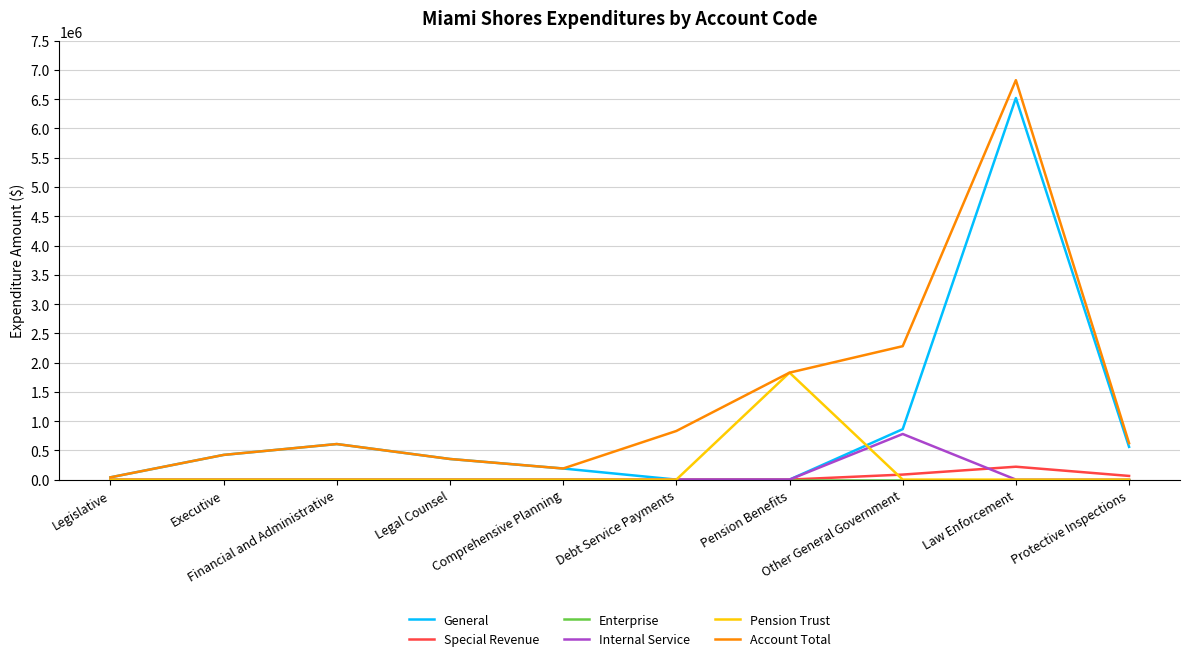

Which series changed the most between Debt Service Payments and Law Enforcement?

General